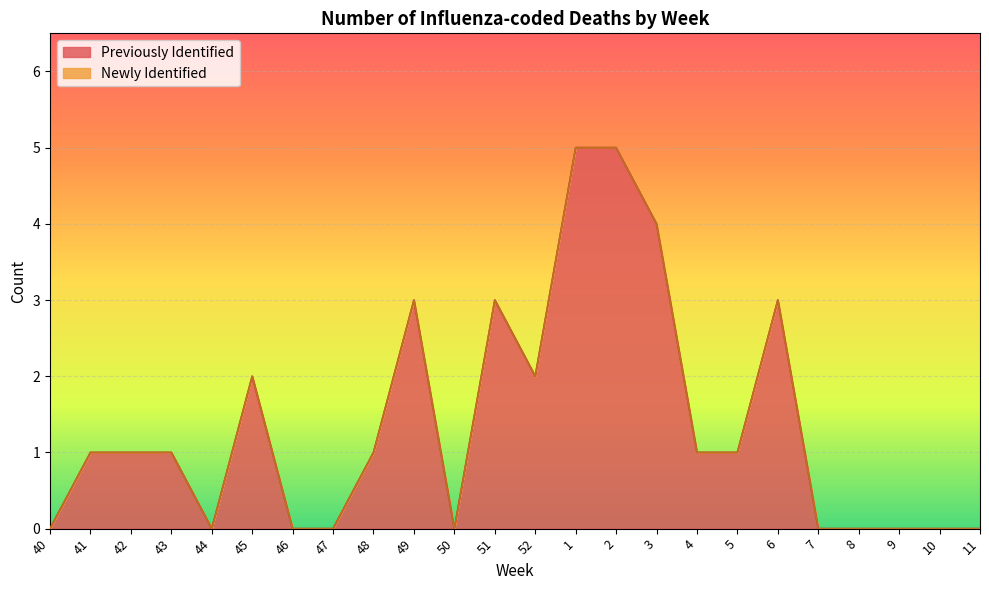

True or false: there are more than 0 points higher than both neighbors.

True